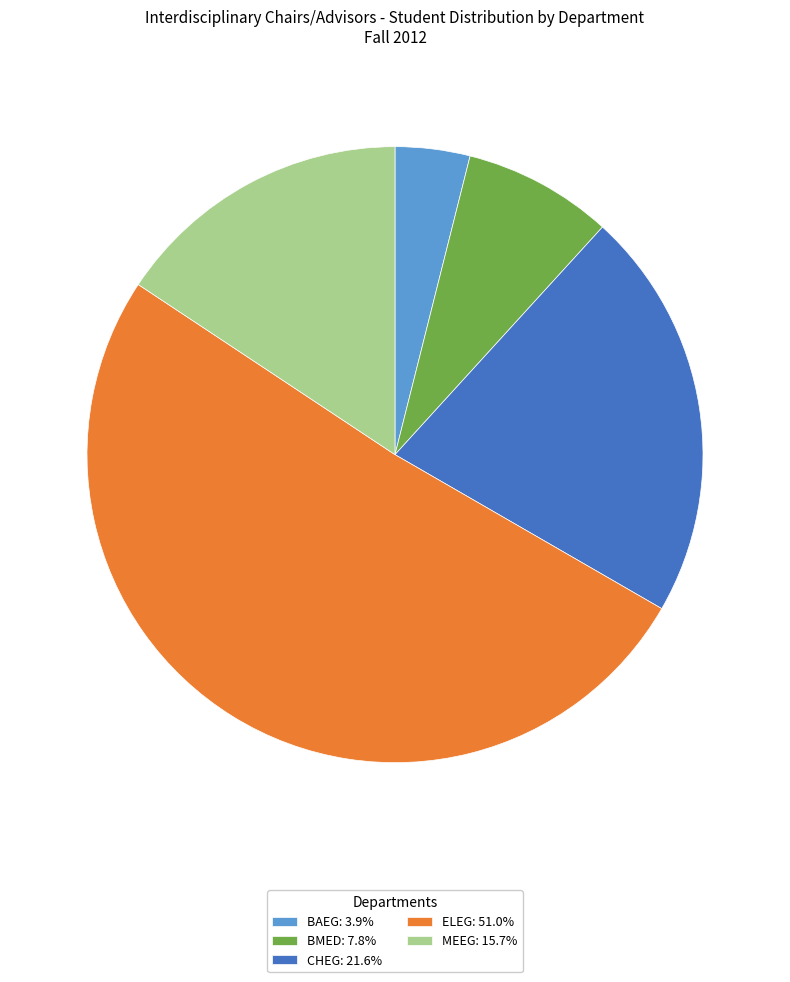

Combined, do BMED: 7.8% and ELEG: 51.0% account for over 50%?

Yes